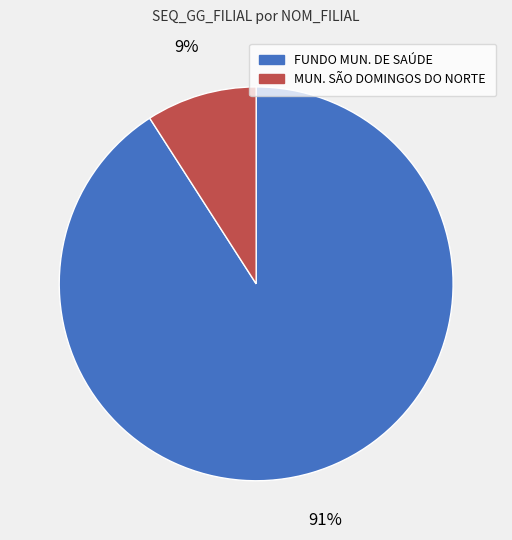

Is there any slice that represents more than half of the pie?

Yes